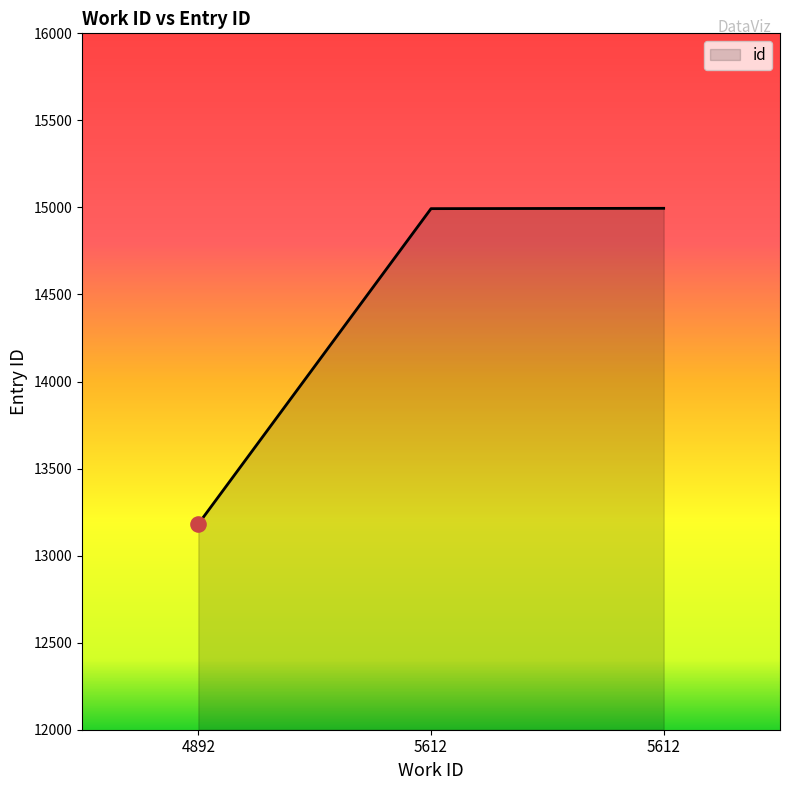

Between 5612 and 4892, which is larger?

5612